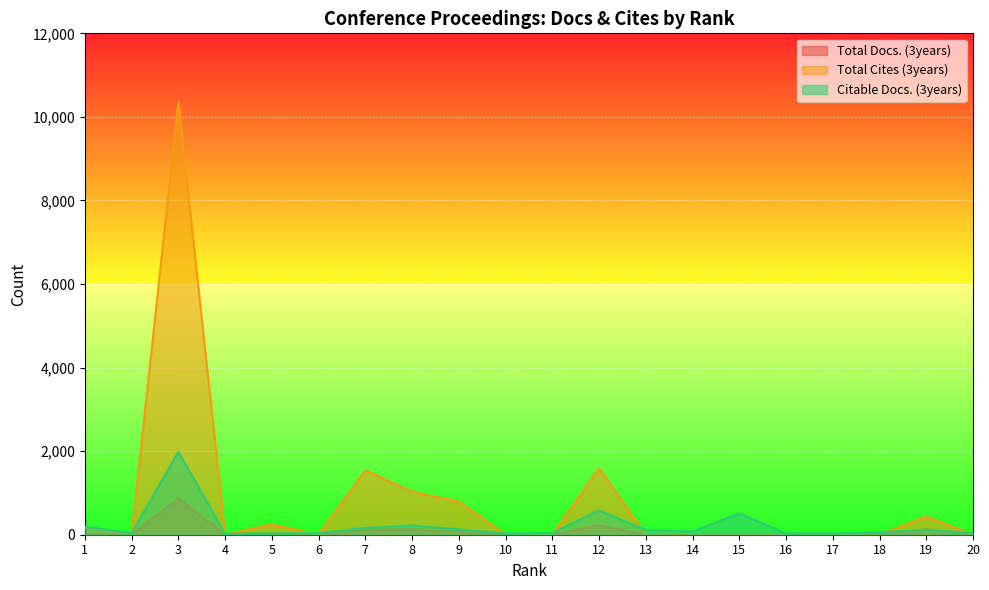

Is it true that Total Cites (3years) equals 0 at 10?

True